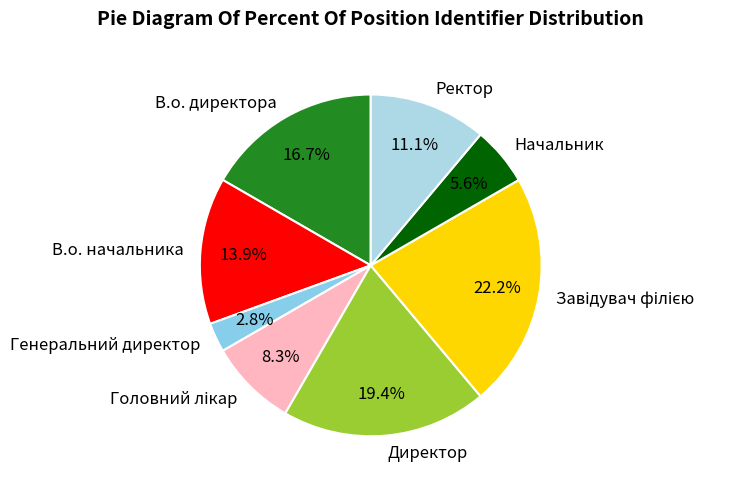

Is there a majority slice in this chart?

No